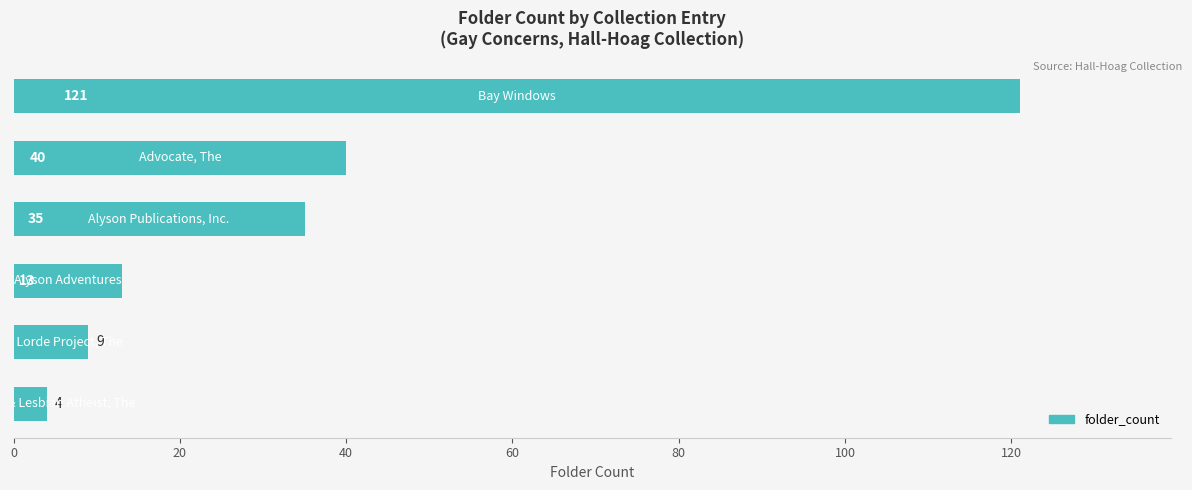

How many distinct data groups are displayed?

1